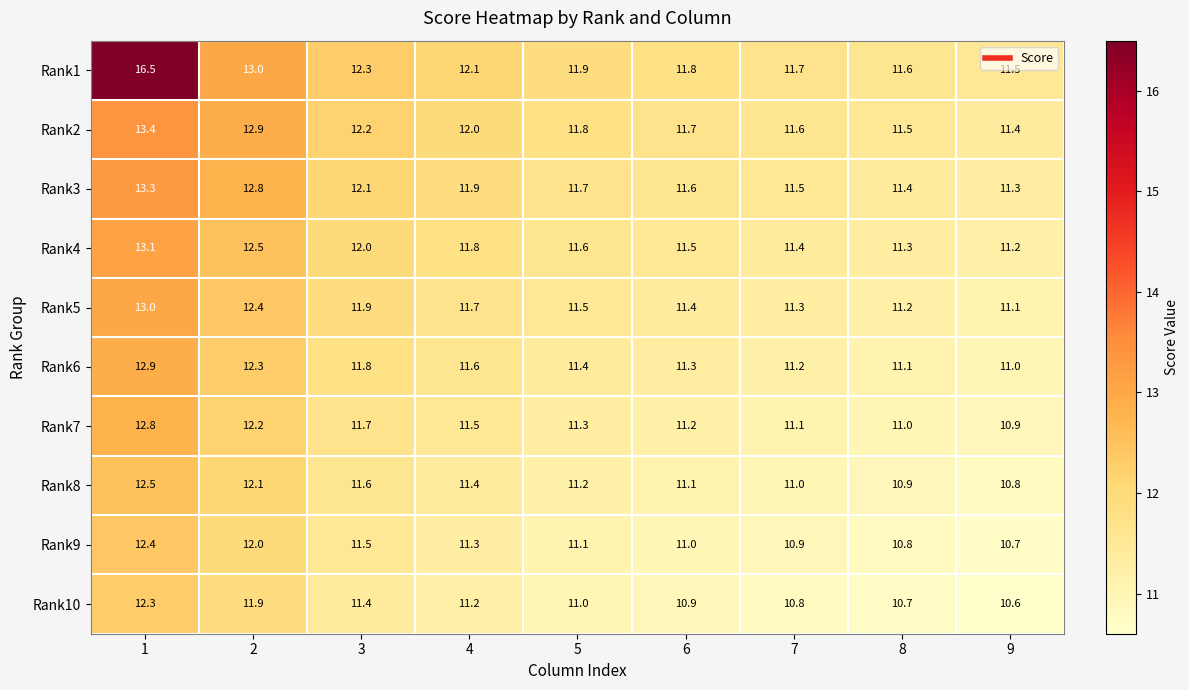

What is the greatest value displayed?

16.5